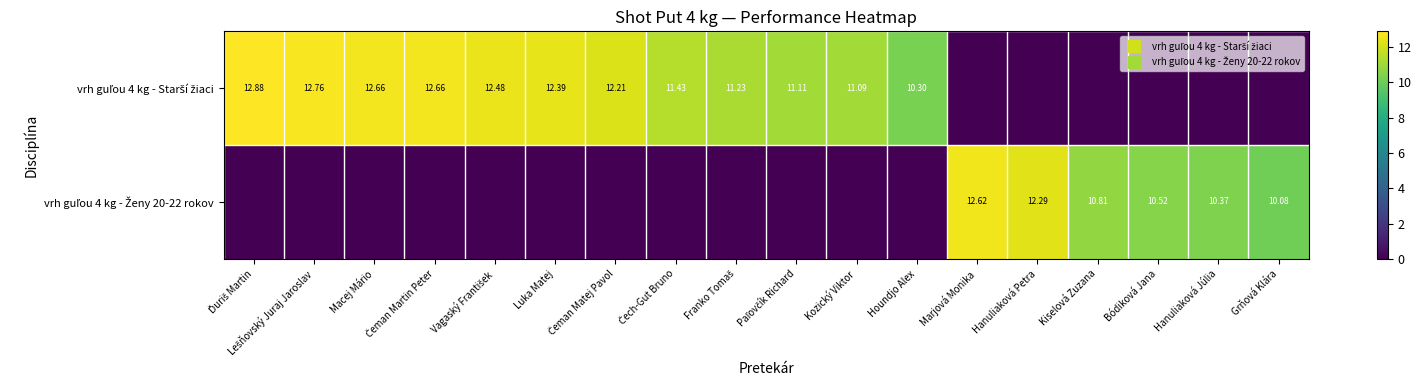

What is the sum of the vrh guľou 4 kg - Starší žiaci values at Čech-Gut Bruno and Kiselová Zuzana?

11.4